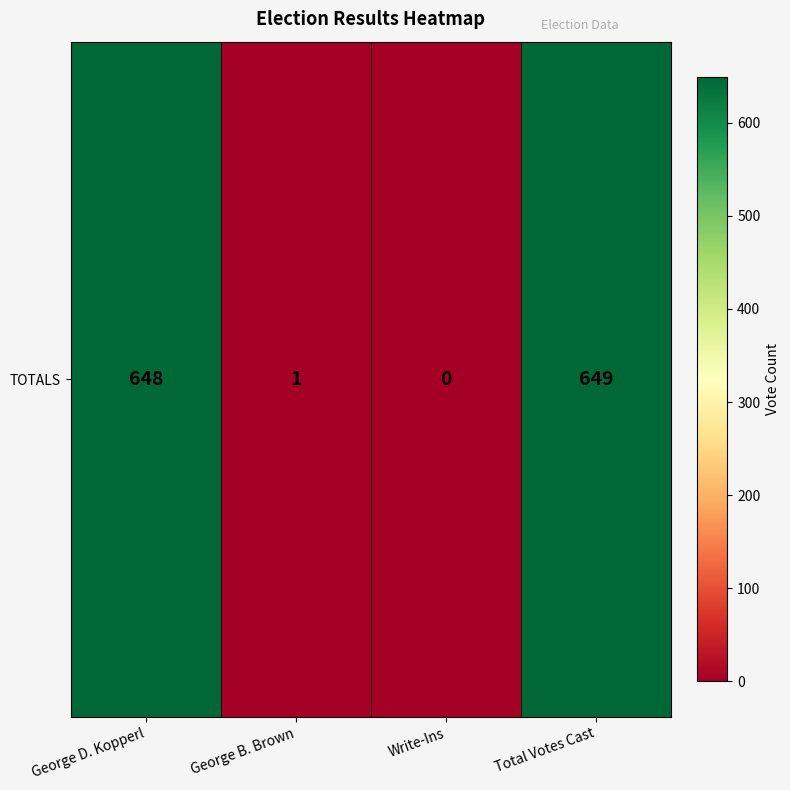

What is the difference between the maximum and minimum values?

649